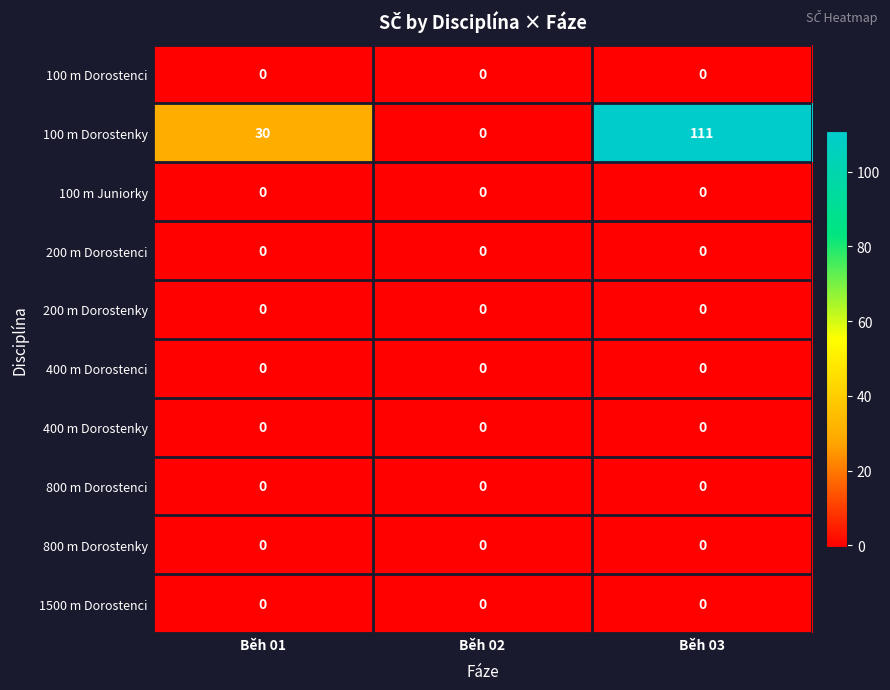

What is the greatest value displayed?

111